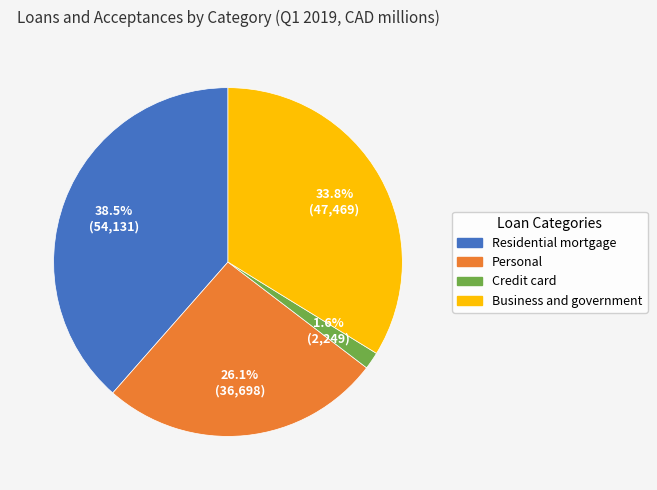

To the nearest percent, what is the difference between the Residential mortgage and Credit card slice percentages?

37%